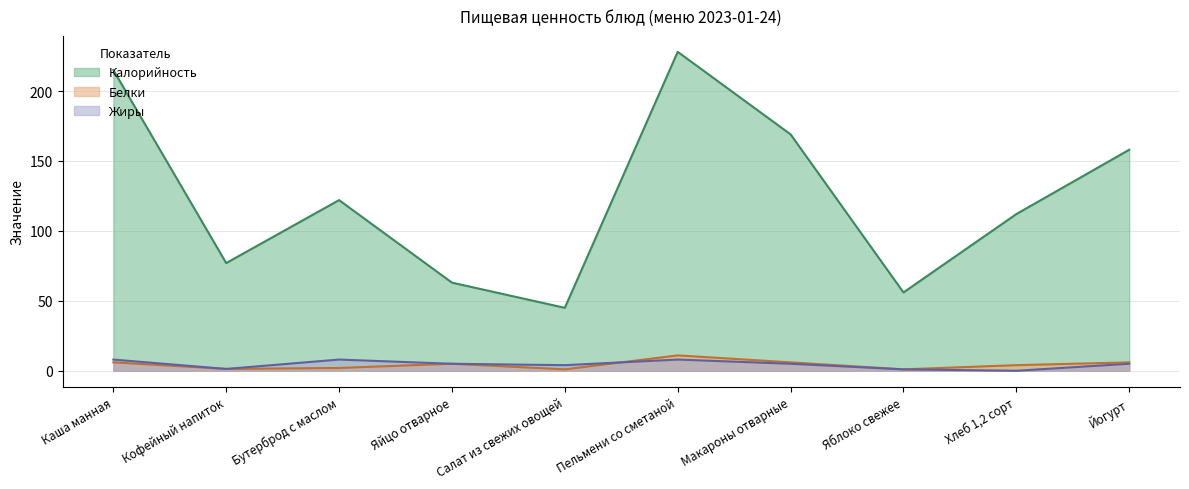

Which category has the highest value across all series?

Пельмени со сметаной